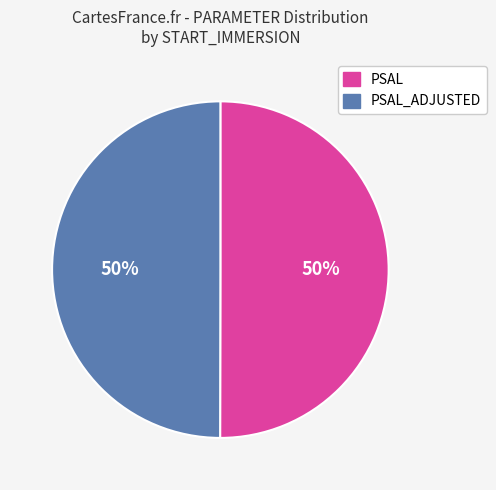

To the nearest percent, what is the average slice percentage?

50%